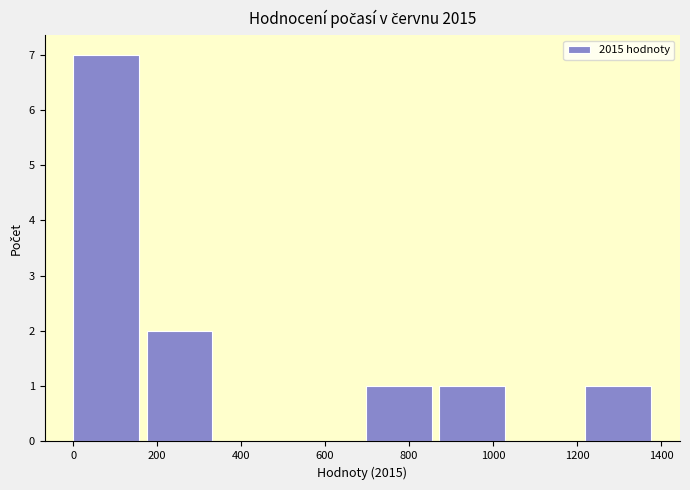

Reading left to right, transcribe this chart: for each bar, give the range it covers on the x-axis and its height. Neither the bar edges nor the heights are printed on the chart, so give them approximately, as read against the axes.

0 to 180: 7
180 to 340: 2
340 to 520: 0
520 to 700: 0
700 to 880: 1
880 to 1040: 1
1040 to 1220: 0
1220 to 1400: 1